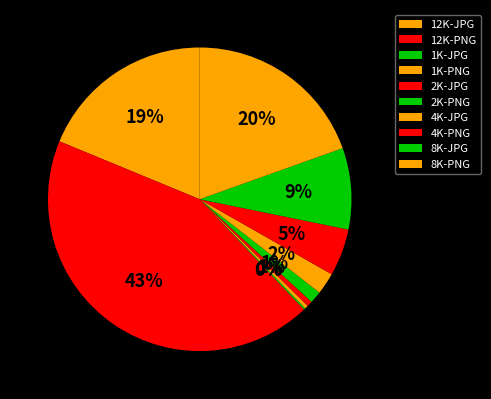

Which slice is the largest?

12K-PNG